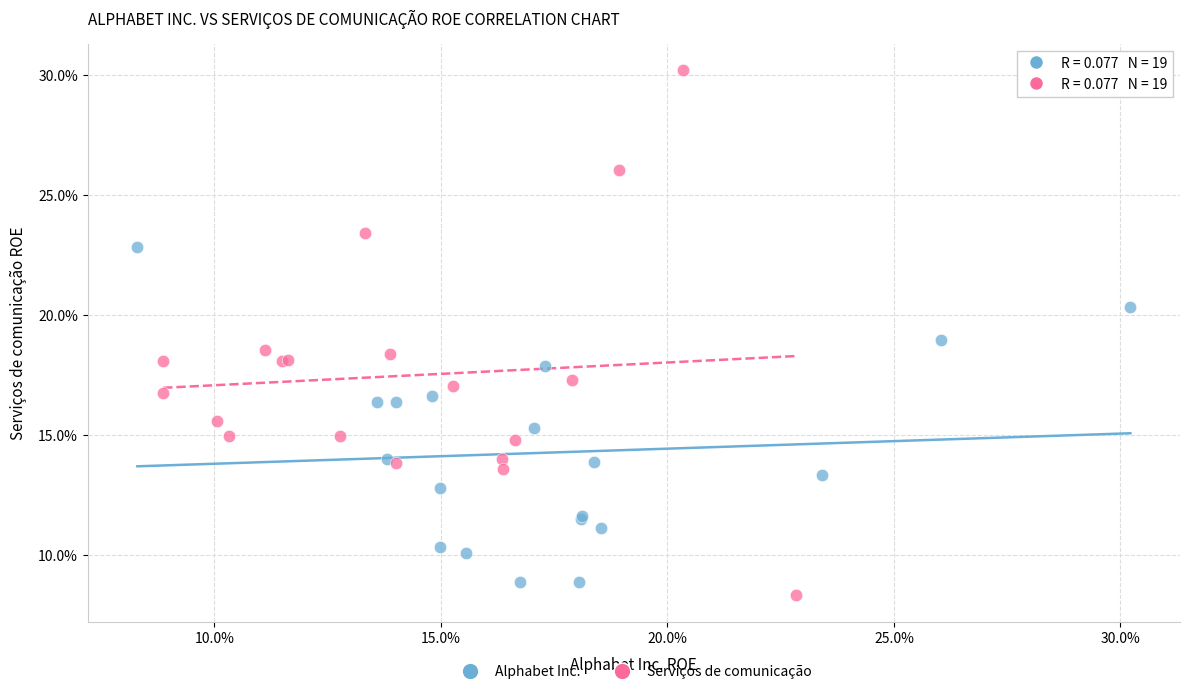

What are all the series names shown in the legend?

Alphabet Inc., Serviços de comunicação